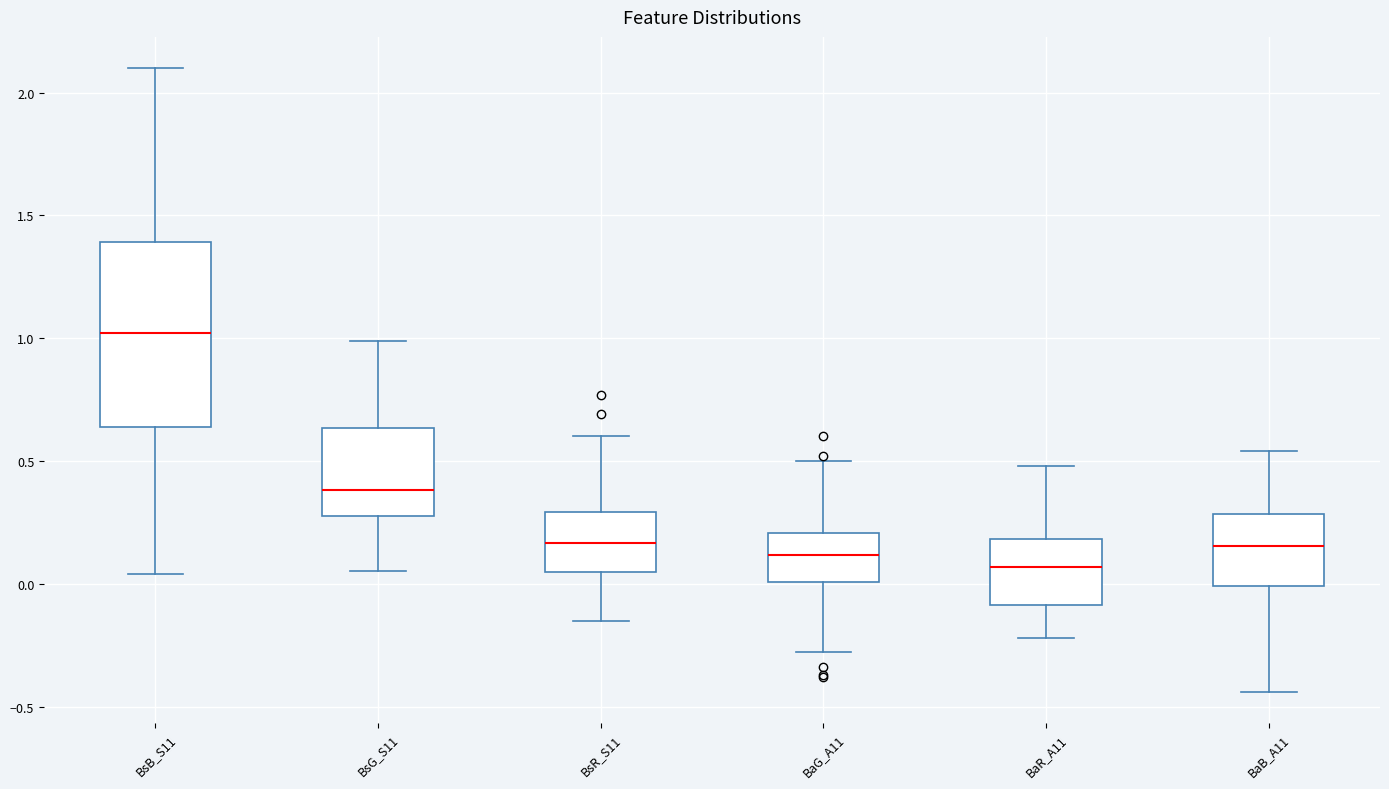

Where does the lower whisker of the box for BsB_S11 end on the y-axis? The values are not printed on the chart, so give them approximately, as read against the axis.

0.05